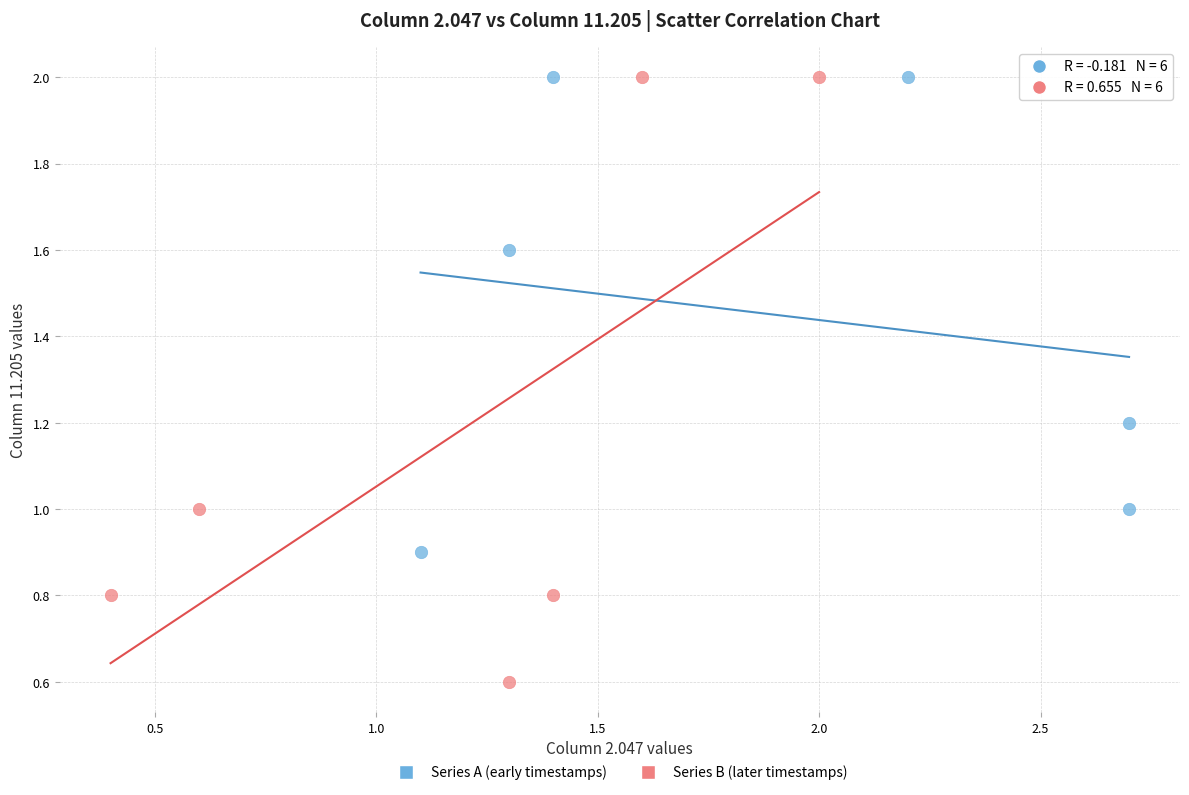

Which series has the widest spread of Y values?

Series B (later timestamps)